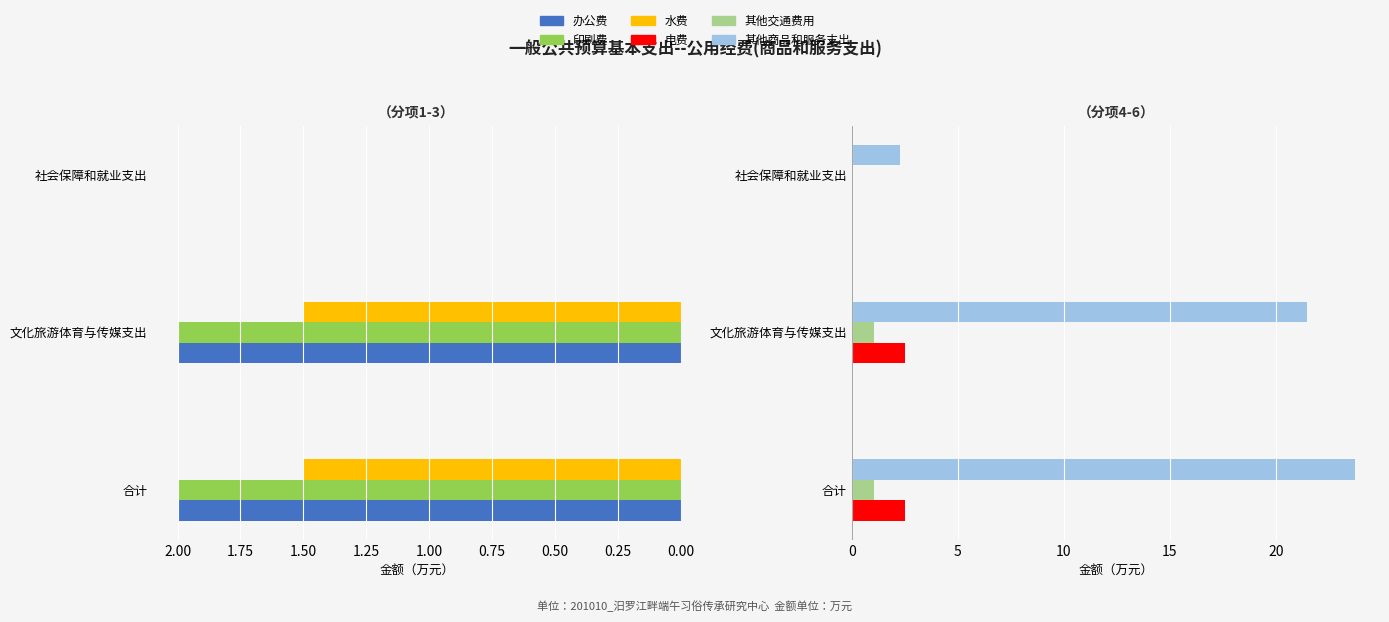

What are all the series names shown in the legend?

办公费, 印刷费, 水费, 电费, 其他交通费用, 其他商品和服务支出